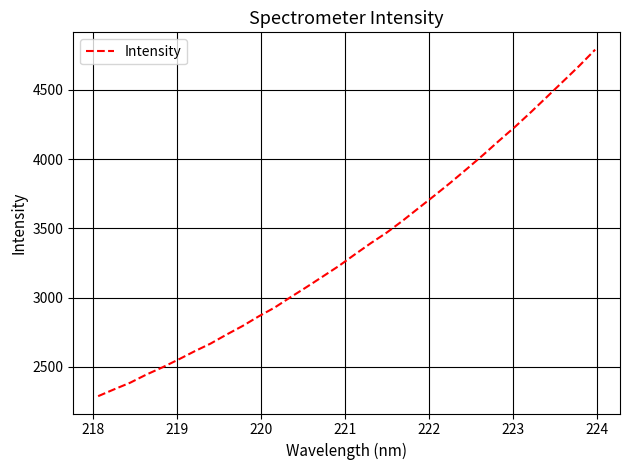

What is the difference between the maximum and second lowest values?

2449.8